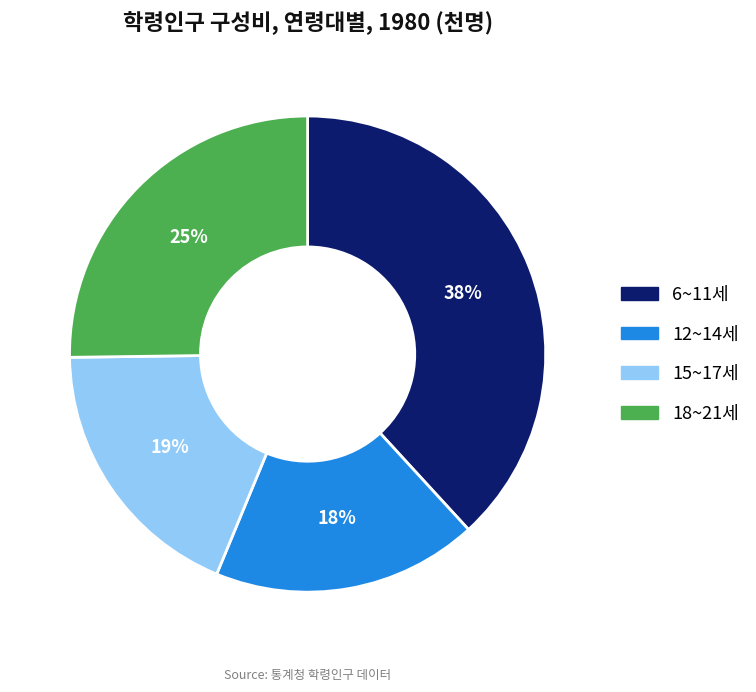

True or false: 15~17세 accounts for 29% of the total.

False